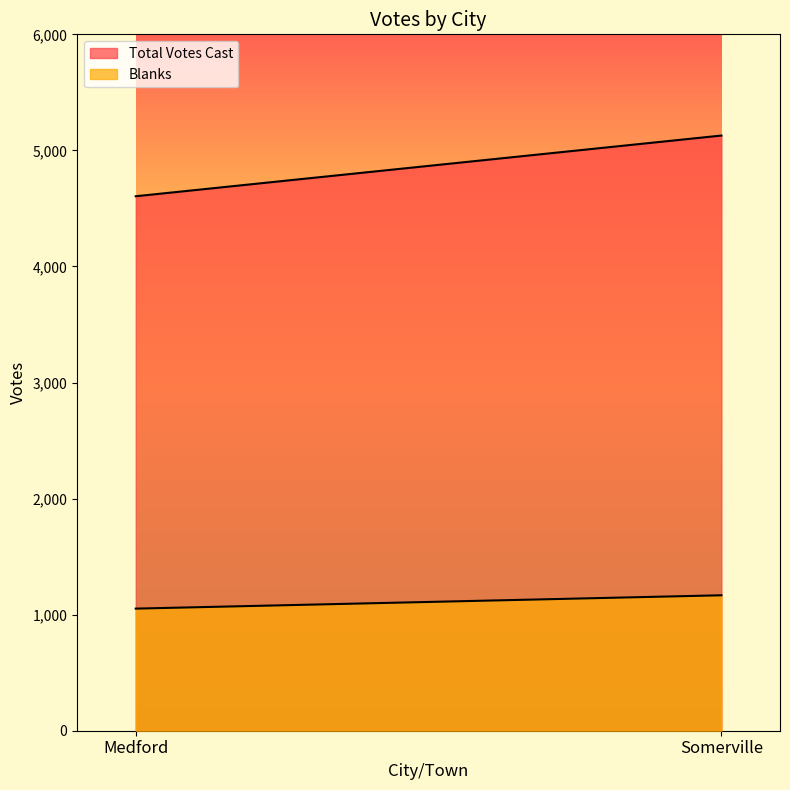

Does the chart display data point markers on the line(s)?

No